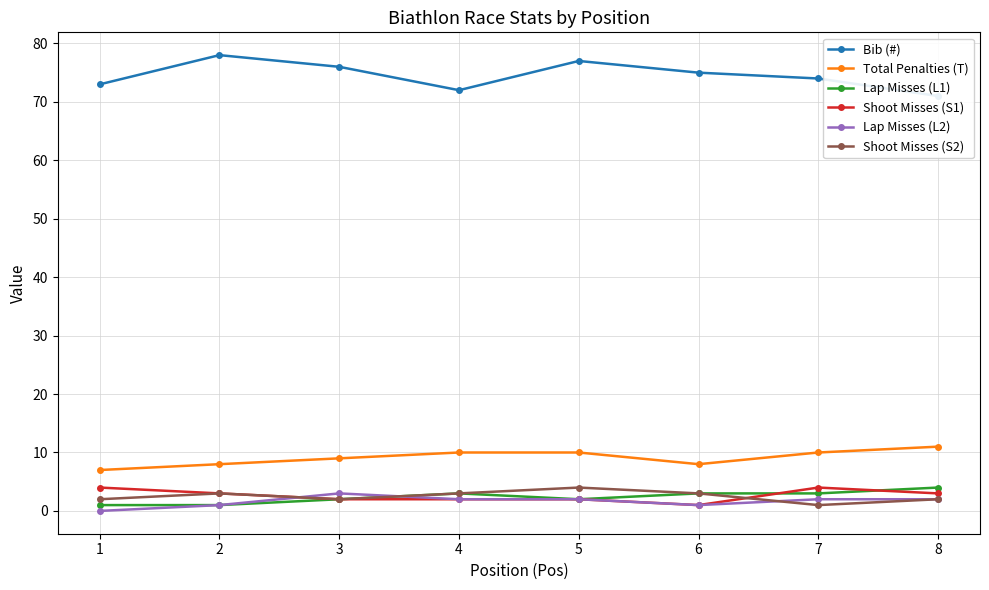

What is the average value of the Lap Misses (L1) series?

2